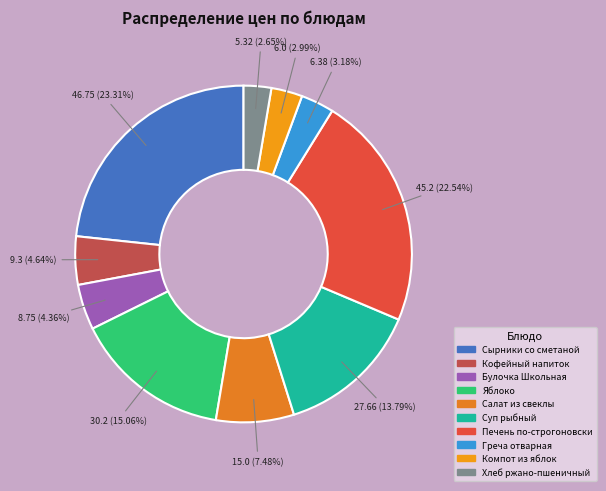

Which slice is the largest?

Сырники со сметаной